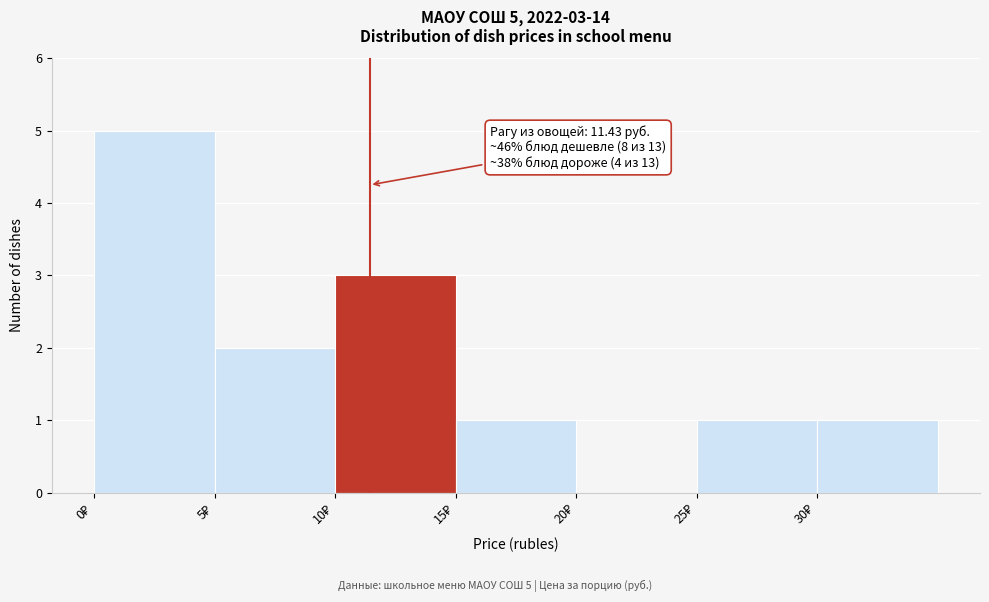

Which range on the x-axis has the tallest bar?

0 to 5